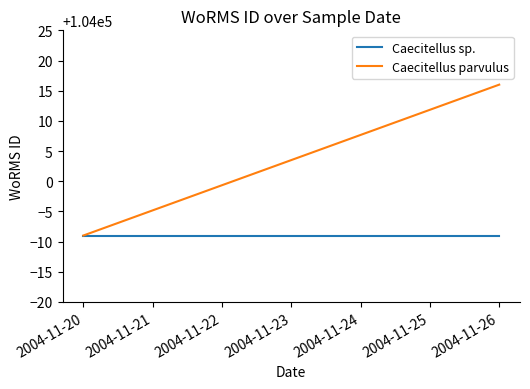

What is the sum of all Caecitellus parvulus values?

208007